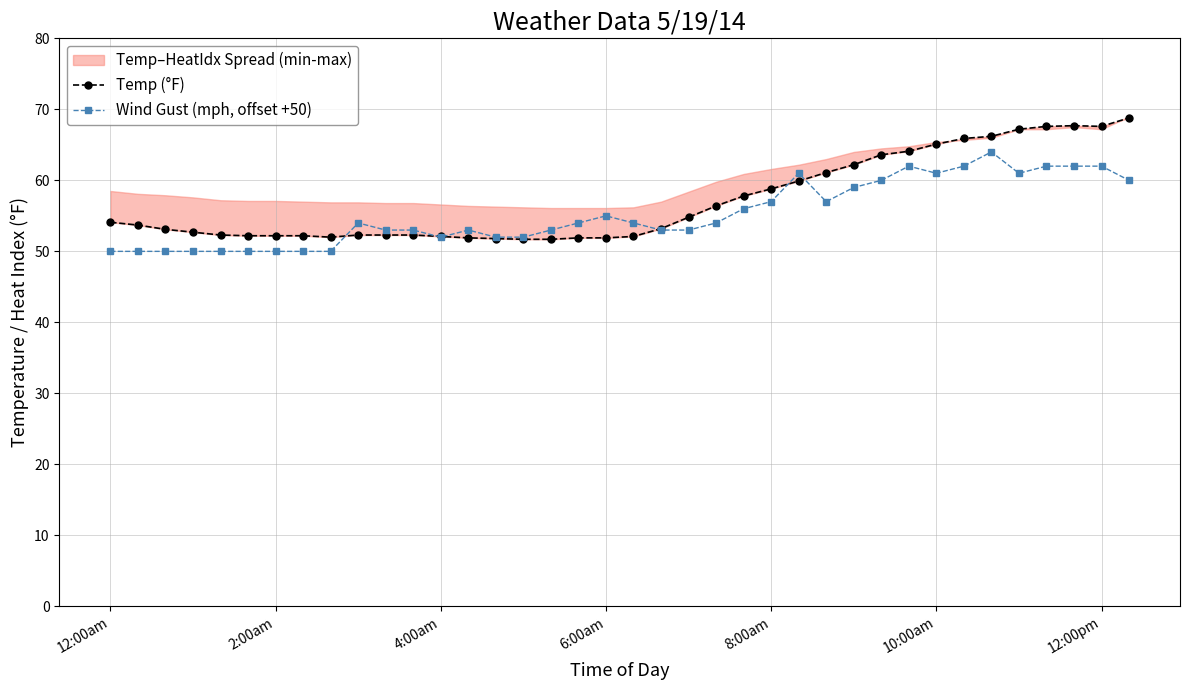

At which label is Wind Gust (mph, offset +50) closest to 57?

8:00am